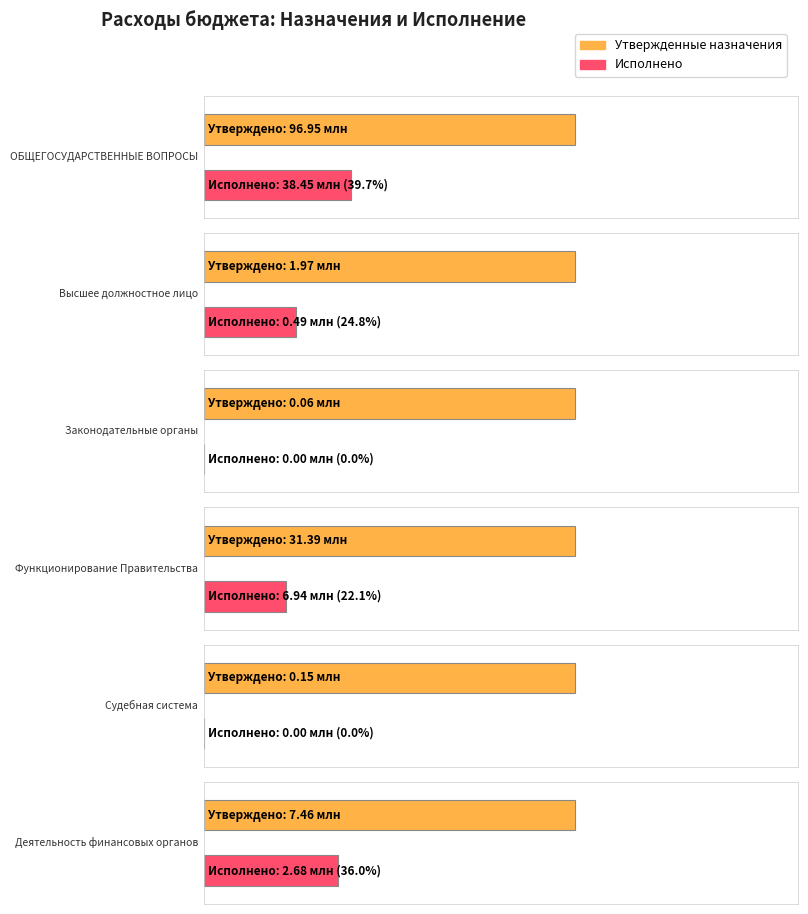

Reading left to right, list all the values displayed in this chart.

Утвержденные (консолидированный): ОБЩЕГОСУДАРСТВЕННЫЕ ВОПРОСЫ=96952896.8	Функционирование высшего должностного лица=1970200.0	Функционирование законодательных органов=55900.0	Функционирование Правительства=31393652.7	Судебная система=146500.0	Обеспечение деятельности финансовых органов=7461400.0
Исполнено (консолидированный): ОБЩЕГОСУДАРСТВЕННЫЕ ВОПРОСЫ=38451694.4	Функционирование высшего должностного лица=487725.5	Функционирование законодательных органов=0.0	Функционирование Правительства=6935499.1	Судебная система=0.0	Обеспечение деятельности финансовых органов=2683928.6